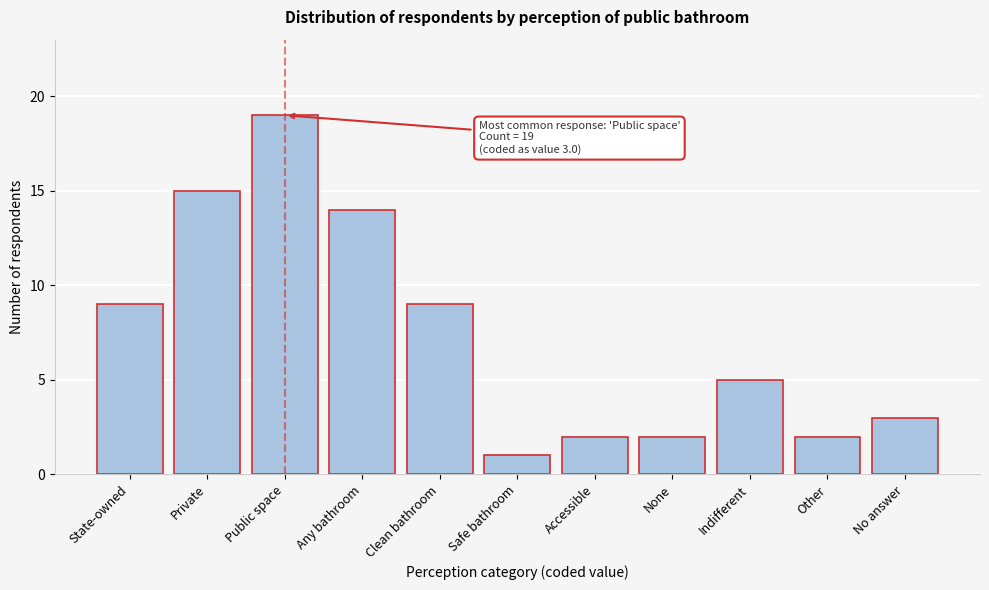

Reading left to right, extract all data points from this chart.

State-owned=9	Private=15	Public space=19	Any bathroom=14	Clean bathroom=9	Safe bathroom=1	Accessible=2	None=2	Indifferent=5	Other=2	No answer=3